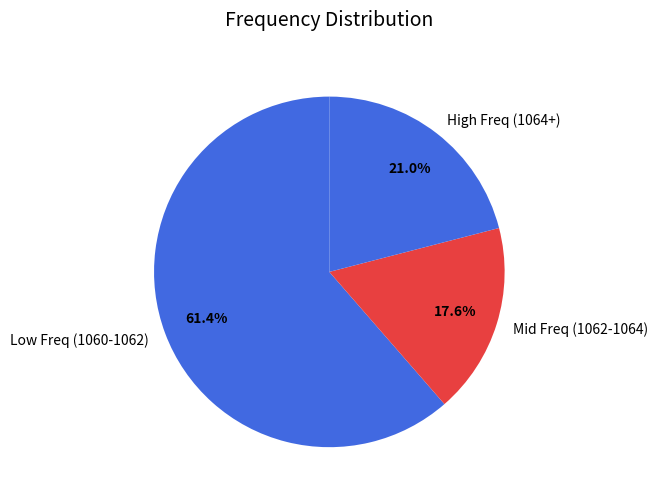

Which slice represents more than half of the pie?

Low Freq (1060-1062)